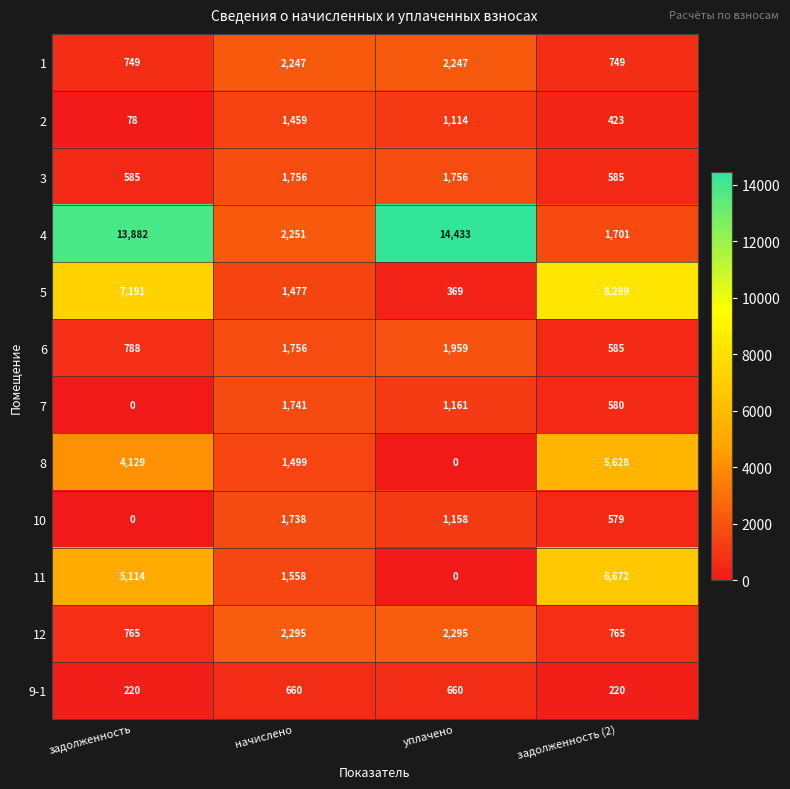

What is the difference between the maximum and minimum values in the 5 series?

7930